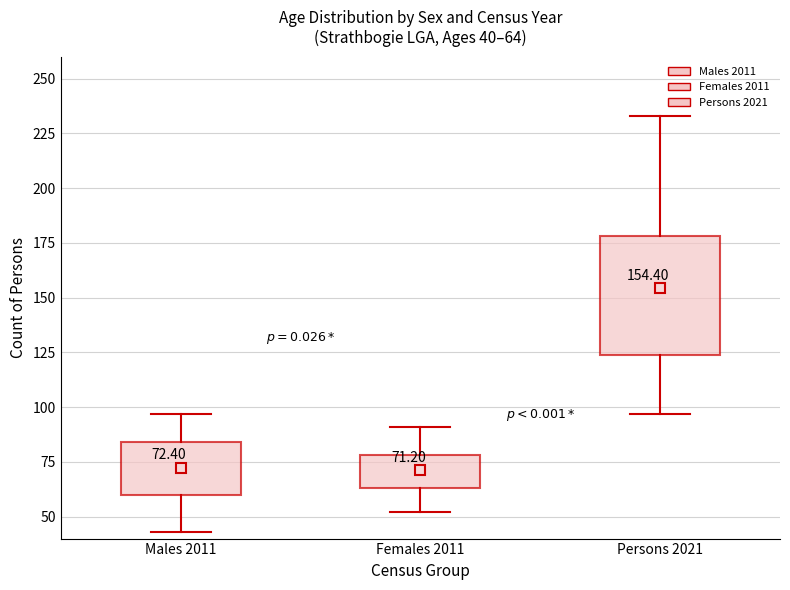

Comparing the boxes themselves (not the whiskers), which one is the tallest?

Persons 2021